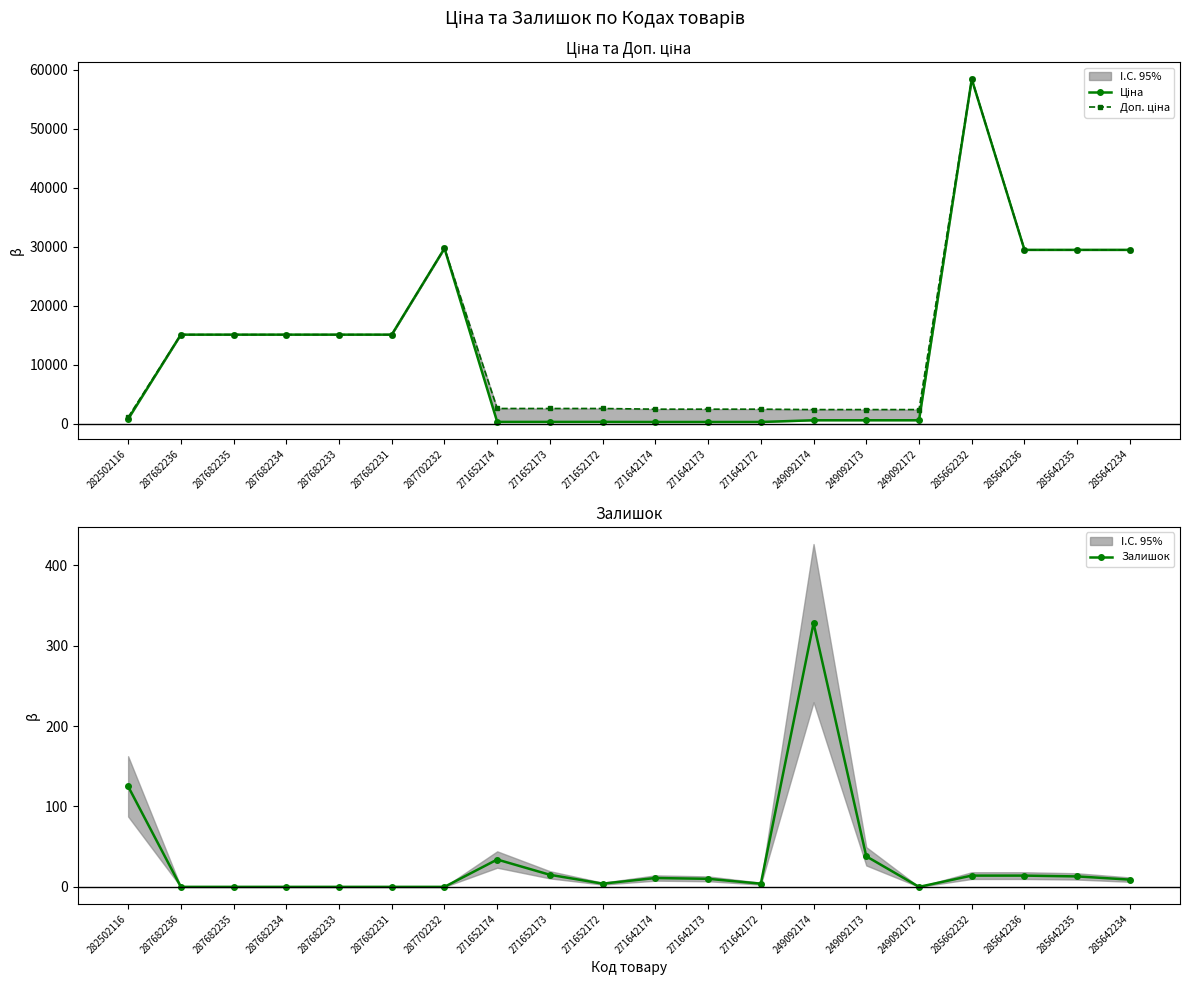

Count the number of data series in this chart.

3